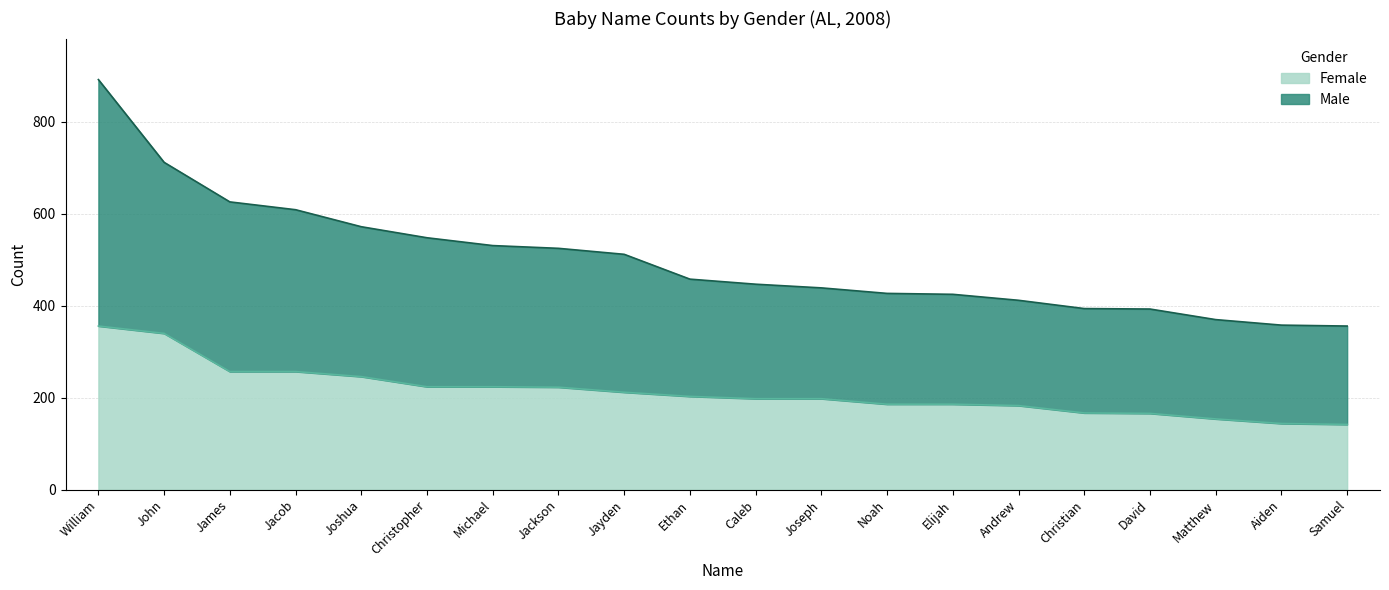

Is it true that Male equals 572 at Joshua?

True